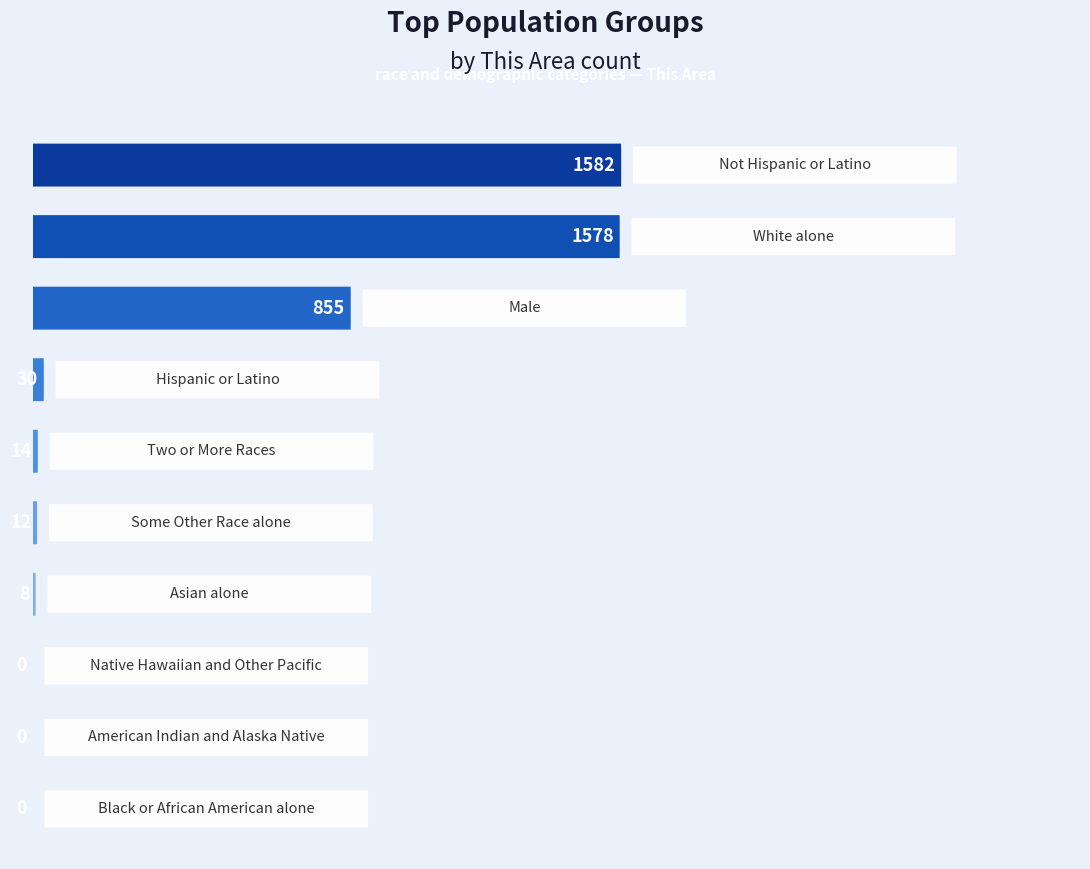

The value at Male is 855. True or false?

True